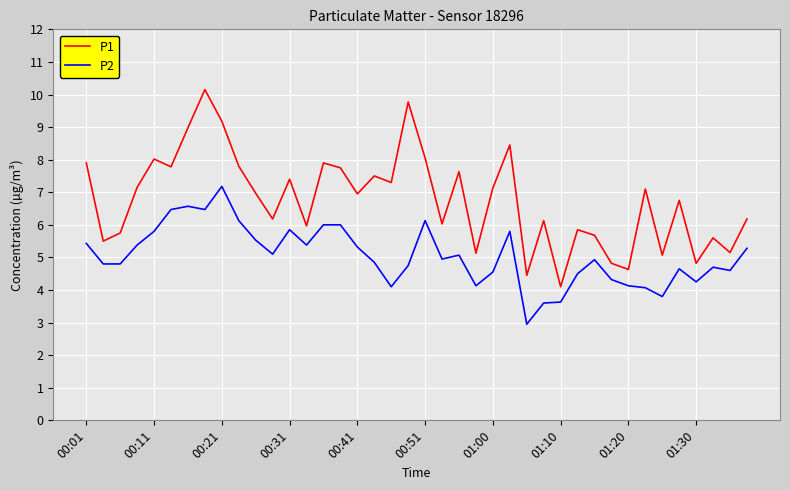

What is the greatest value displayed?

10.2